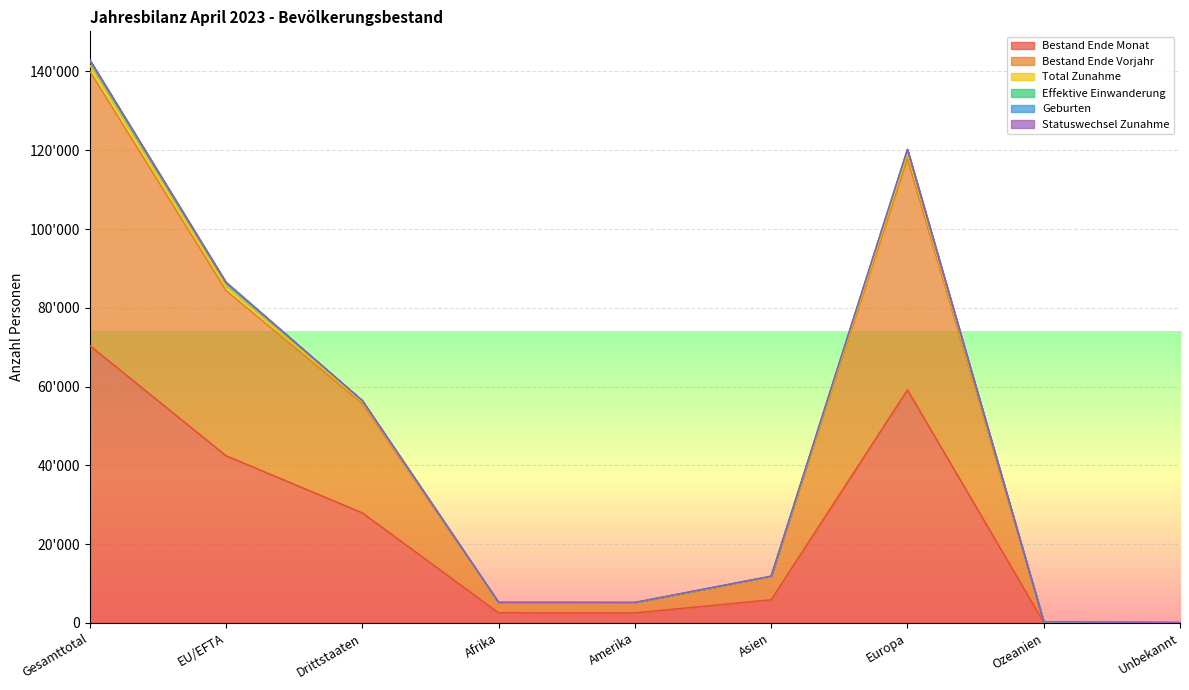

What is the approximate value of Bestand Ende Vorjahr at Gesamttotal, to the nearest 10?

140110